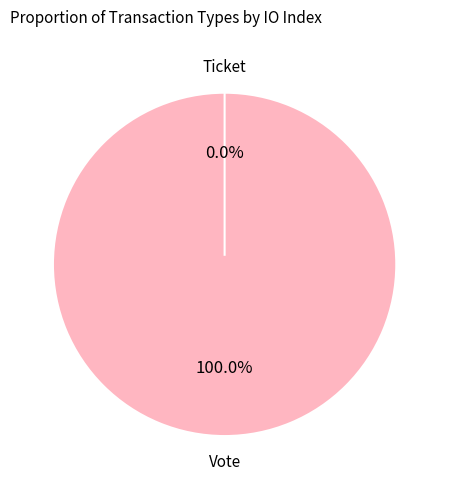

How many slices are in this pie chart?

2